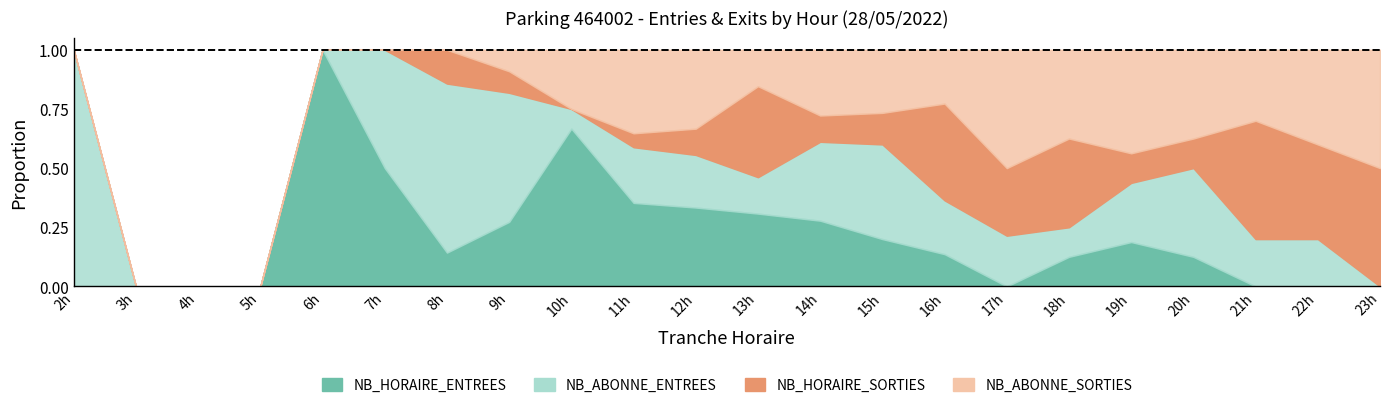

Where is the first local minimum for NB_ABONNE_SORTIES?

13